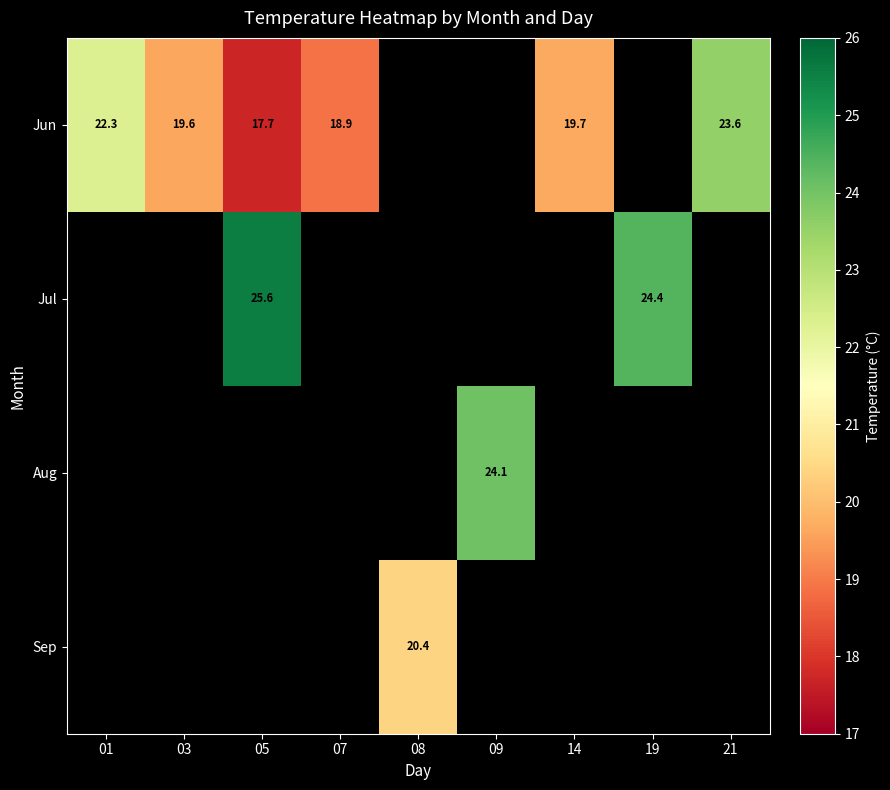

What is the smallest value displayed?

17.7